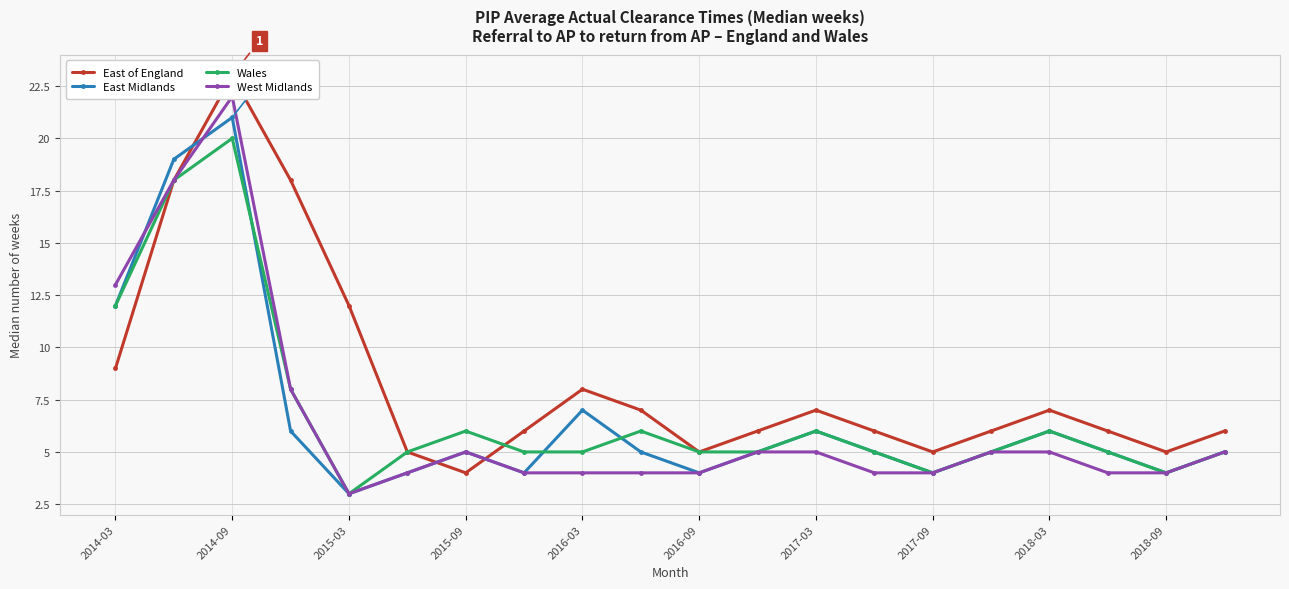

Does the chart have visible grid lines?

Yes